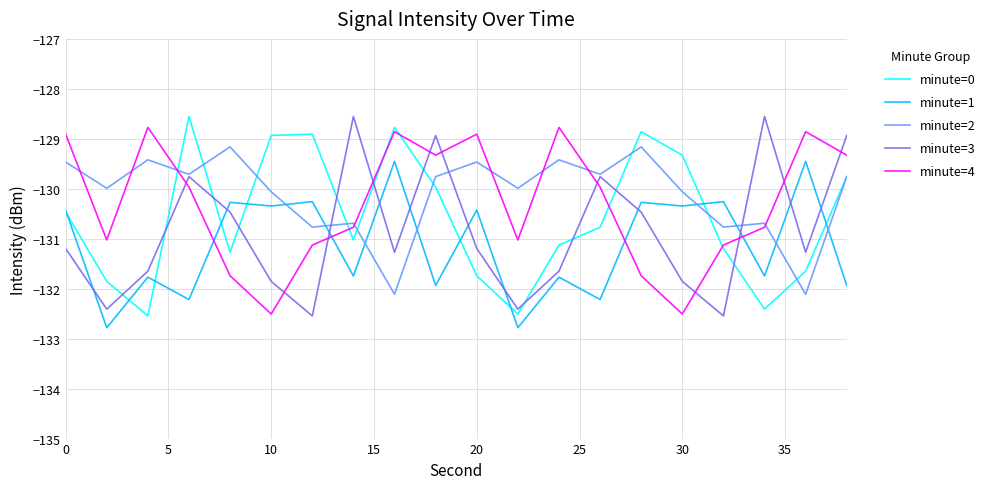

Rank the series by their average value, from highest to lowest.

minute=2, minute=4, minute=0, minute=3, minute=1